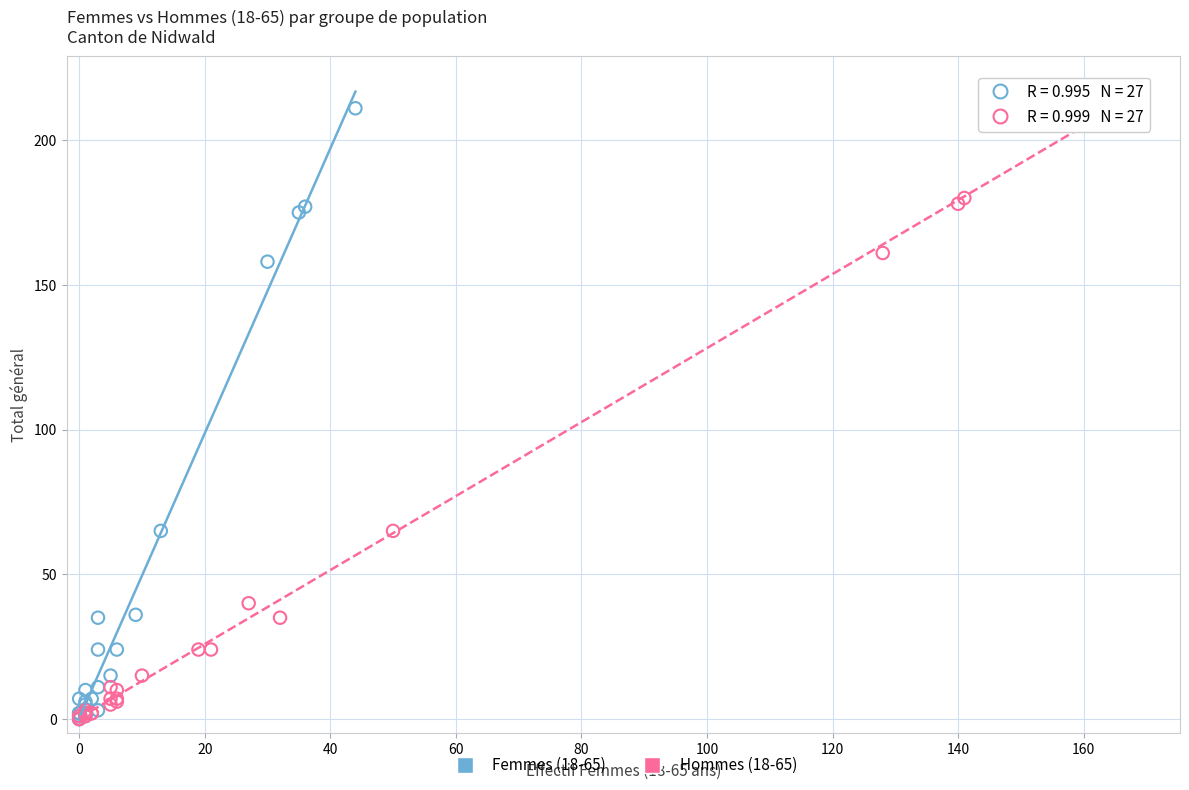

Which series has the largest Y range (max minus min)?

Hommes (18-65)